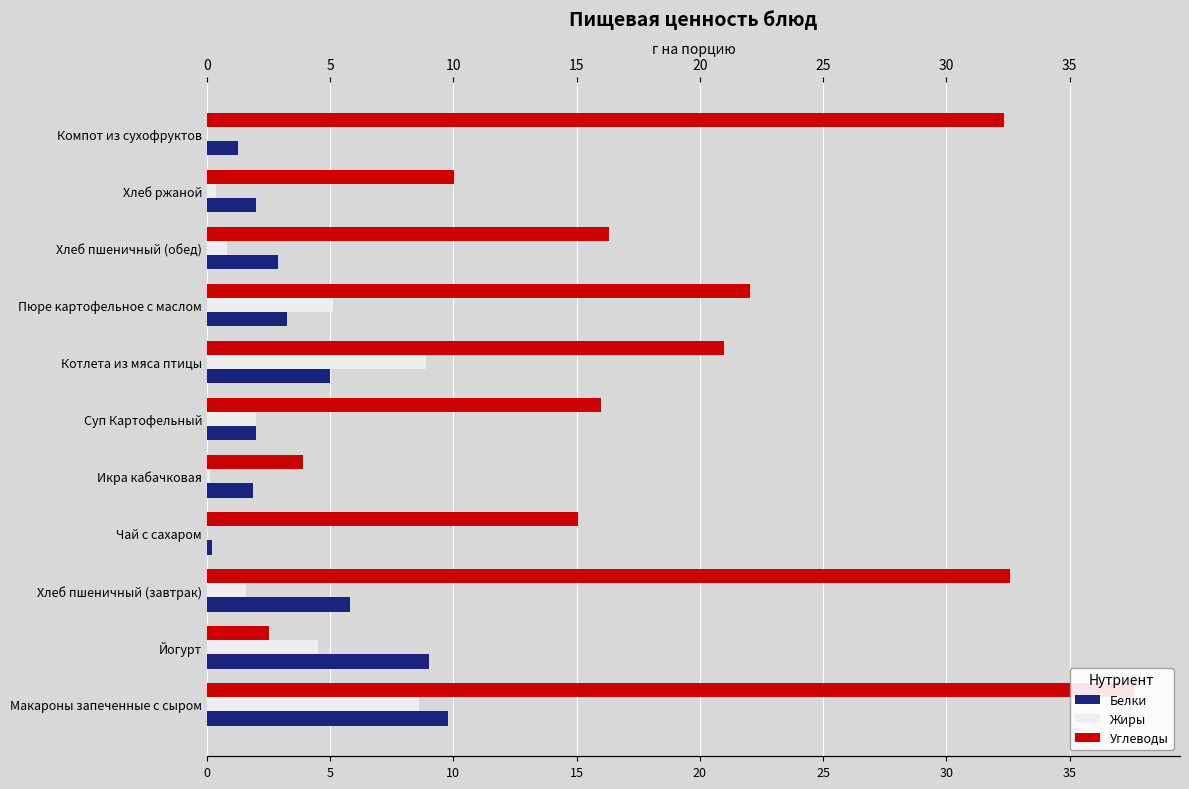

Which series has the largest total across all categories?

Углеводы